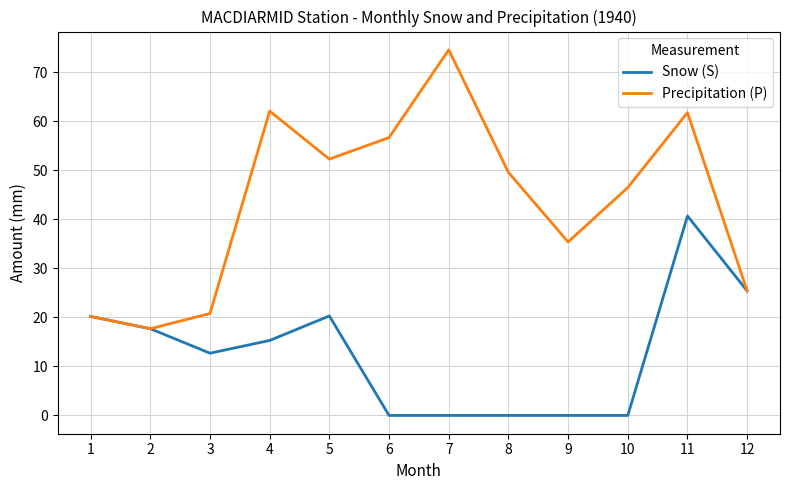

What is the approximate value of Snow (S) at 12?

25.4